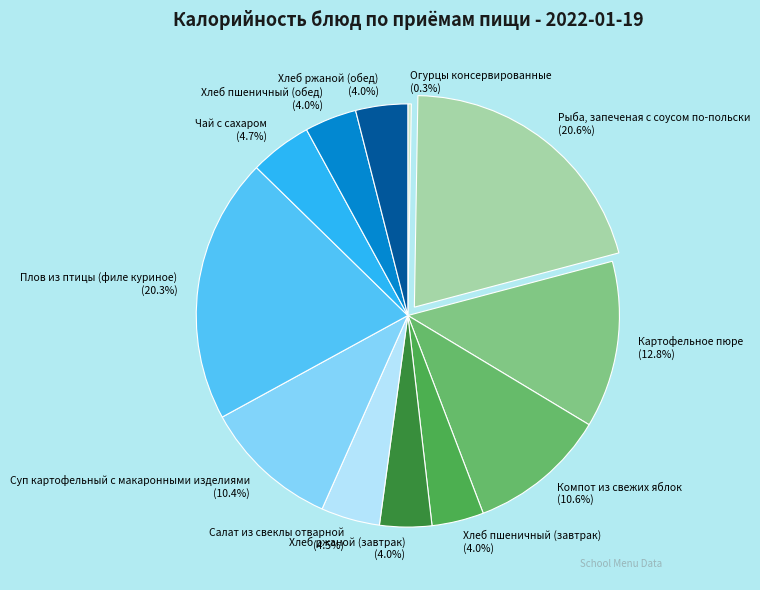

Is the sum of Хлеб пшеничный (обед) and Хлеб ржаной (обед) greater than half?

No